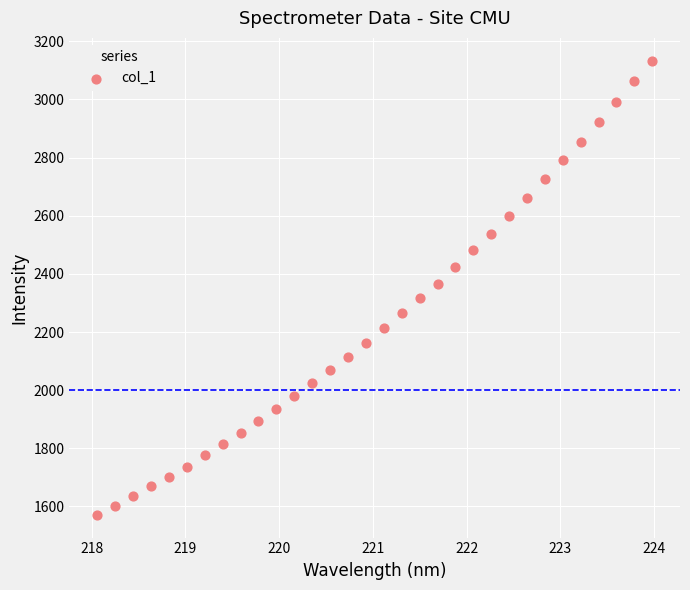

What is the range of X values (max minus min)?

5.9